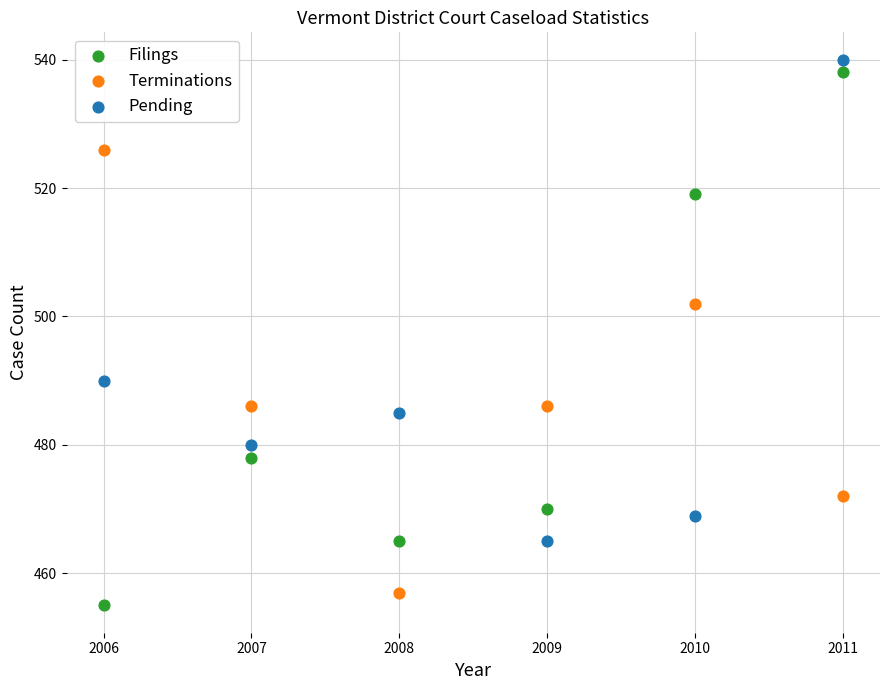

In the Terminations series, what Y value is closest to 491?

486